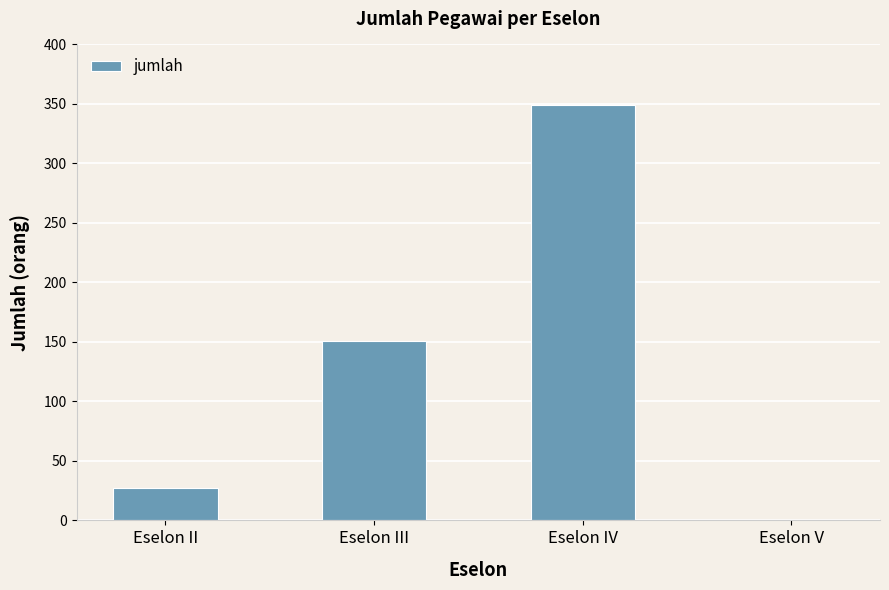

What is the change in value from Eselon II to Eselon IV?

+322